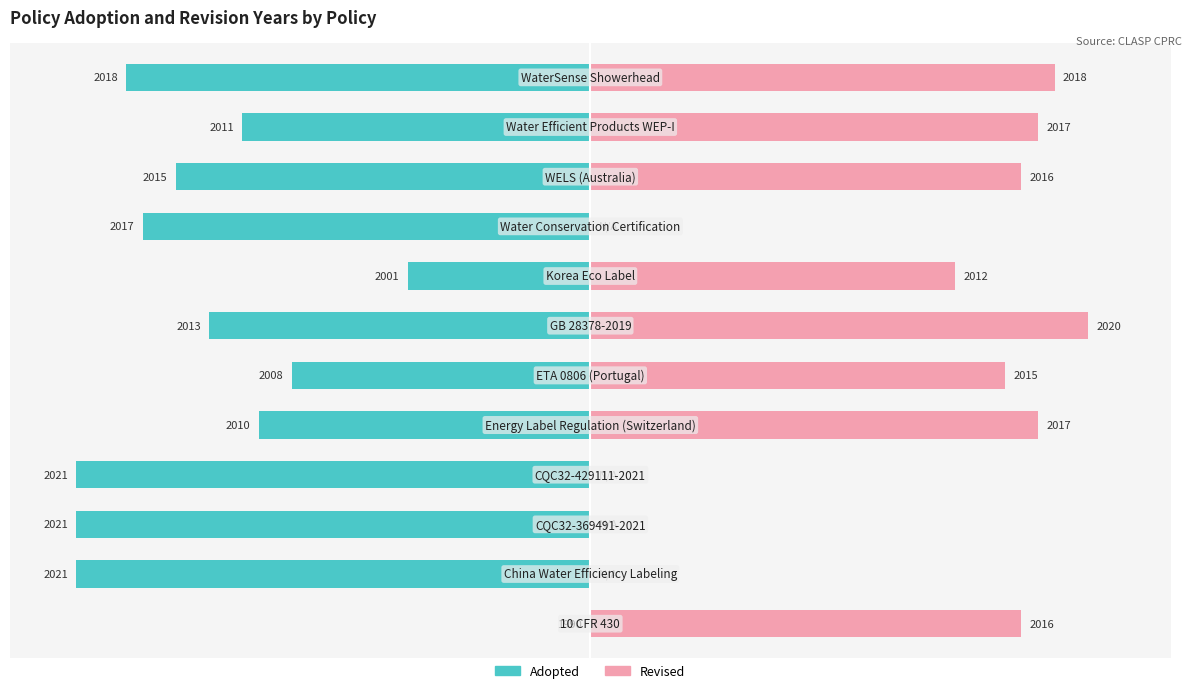

Reading right to left, transcribe all the data shown in this chart.

Adopted: -28	-21	-25	-27	-11	-23	-18	-20	-31	-31	-31	0
Revised: 28	27	26	0	22	30	25	27	0	0	0	26